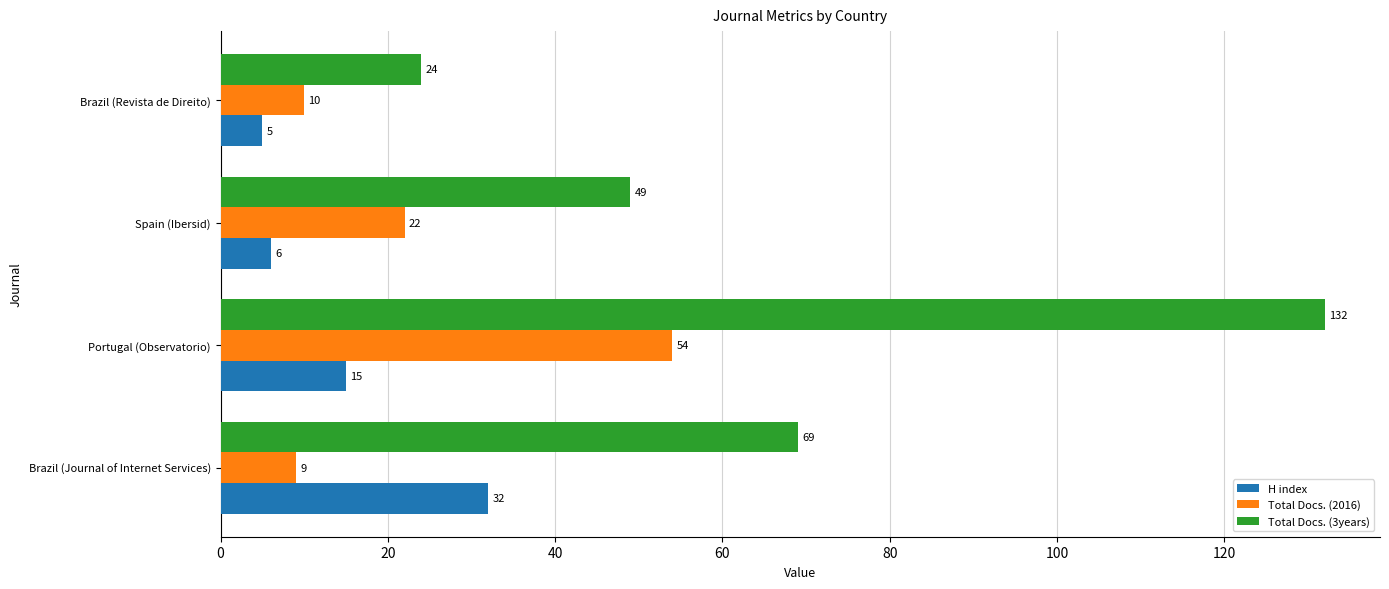

List the series in order of their overall mean, highest first.

Total Docs. (3years), Total Docs. (2016), H index